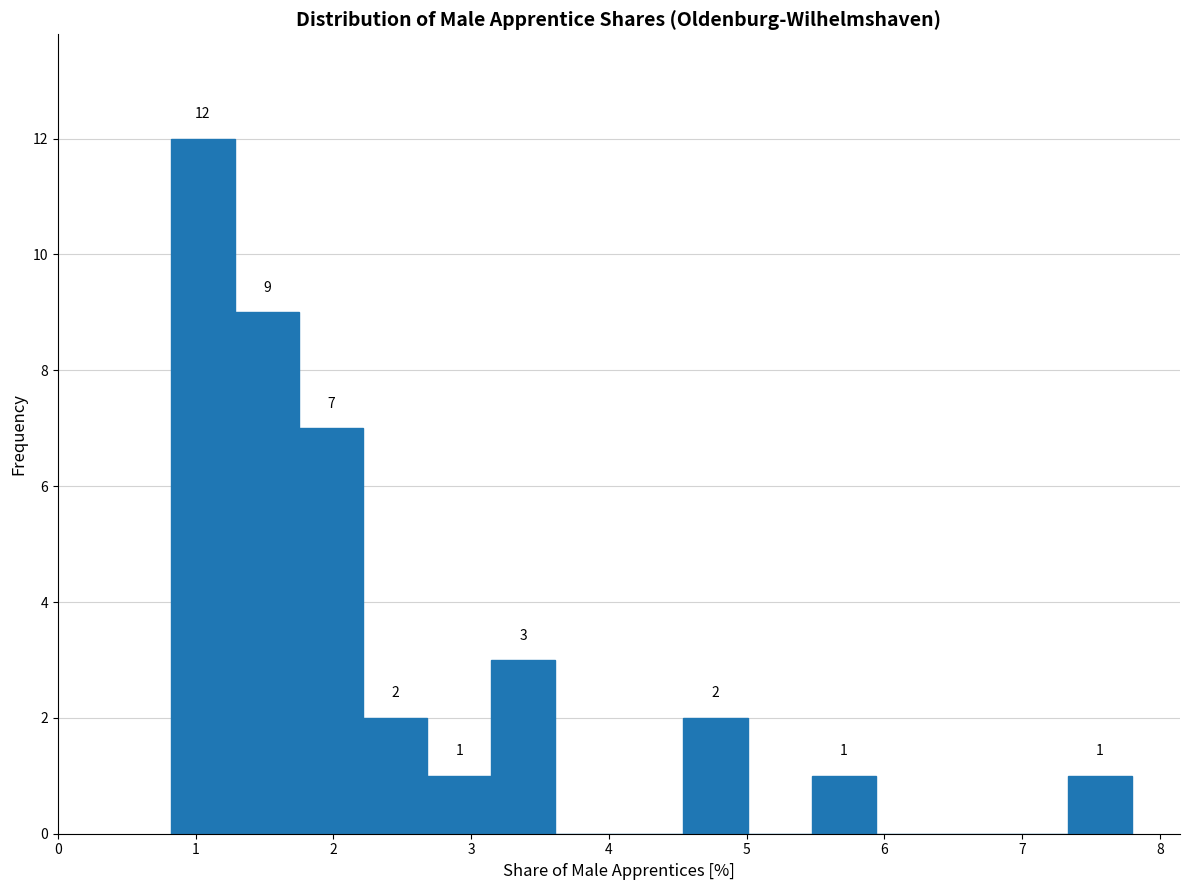

Which range on the x-axis has the tallest bar?

0.8 to 1.3